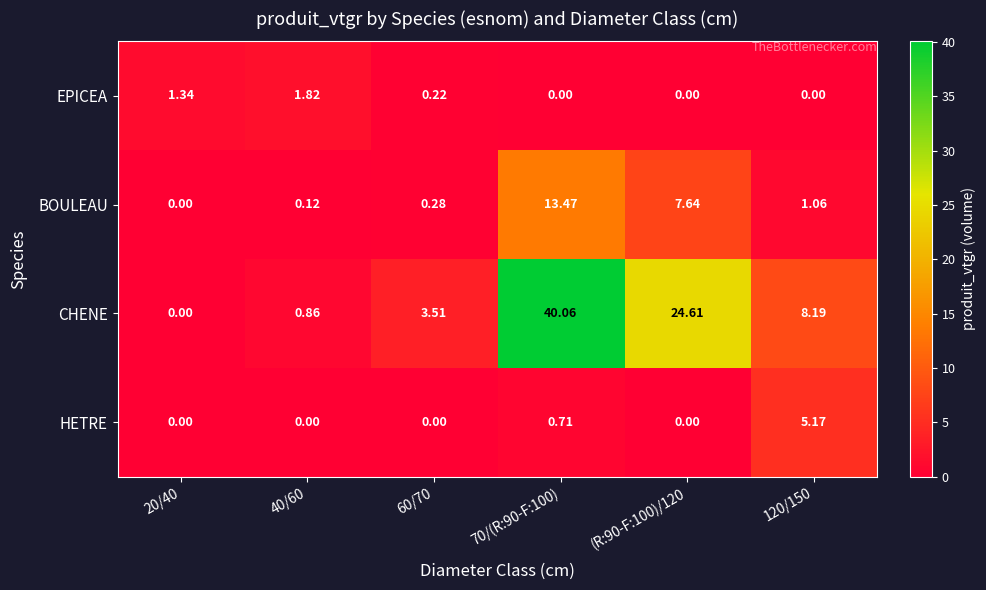

Which series has the largest range (max minus min)?

CHENE